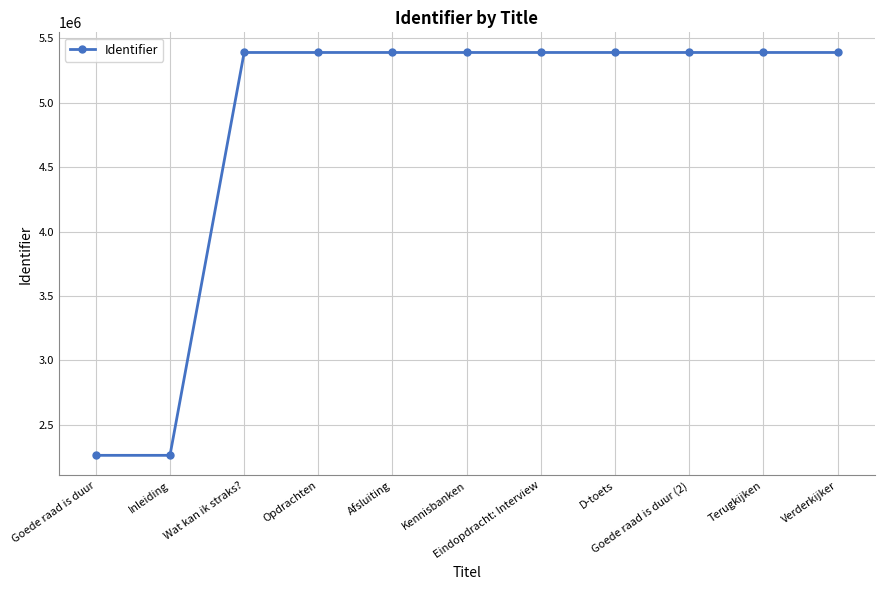

What position from the left is Eindopdracht: Interview?

7